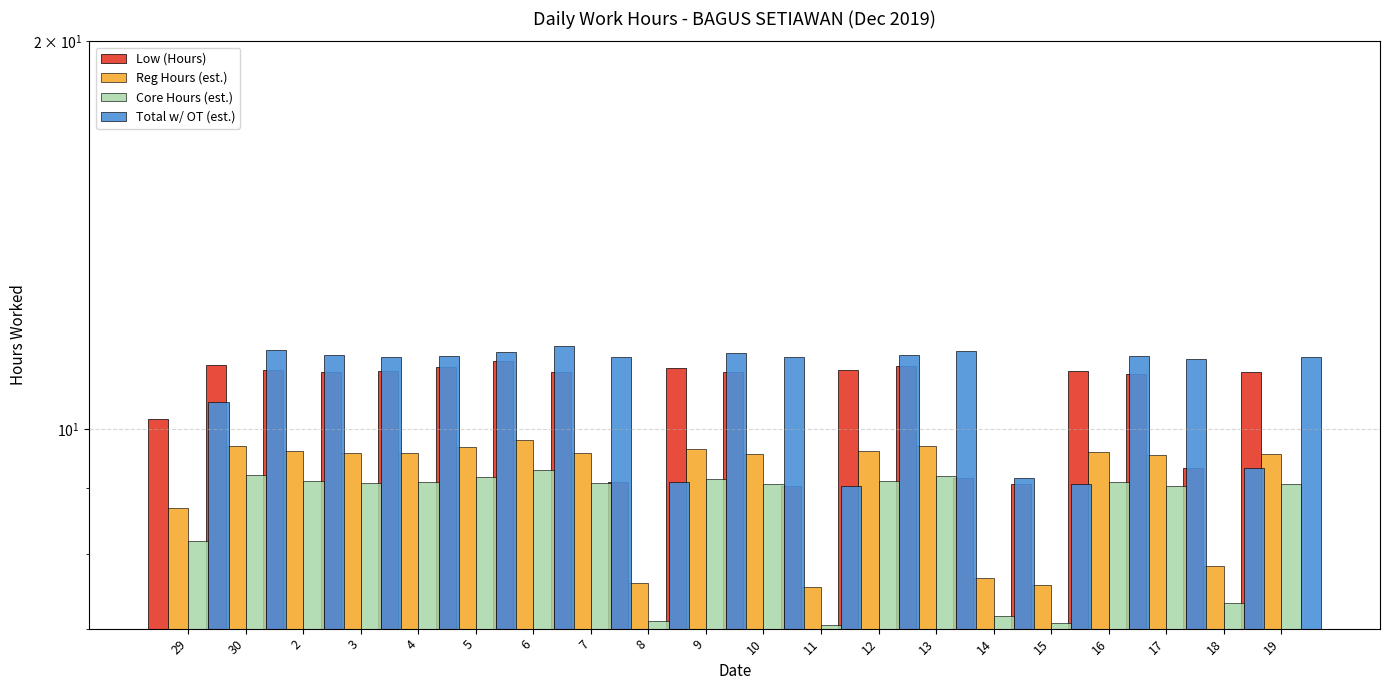

What is the minimum value shown in the chart?

7.0